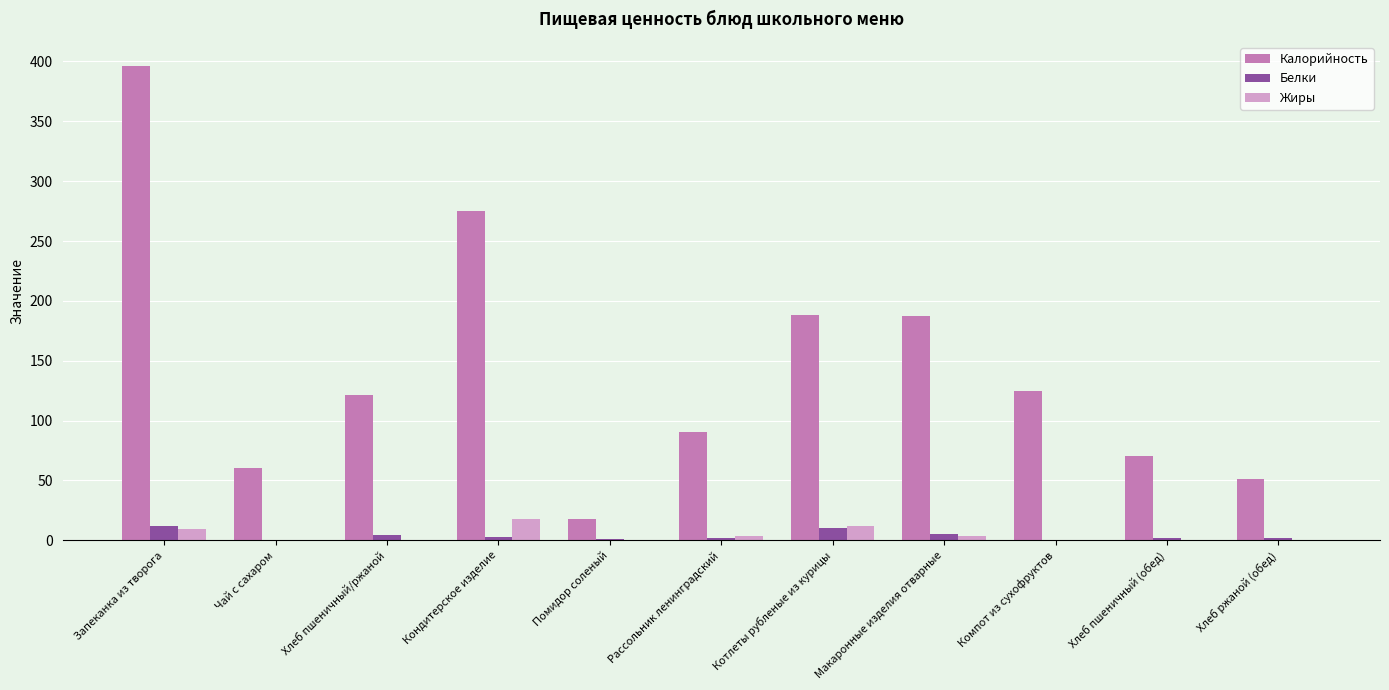

The value of Калорийность at Чай с сахаром is 40.6. True or false?

False